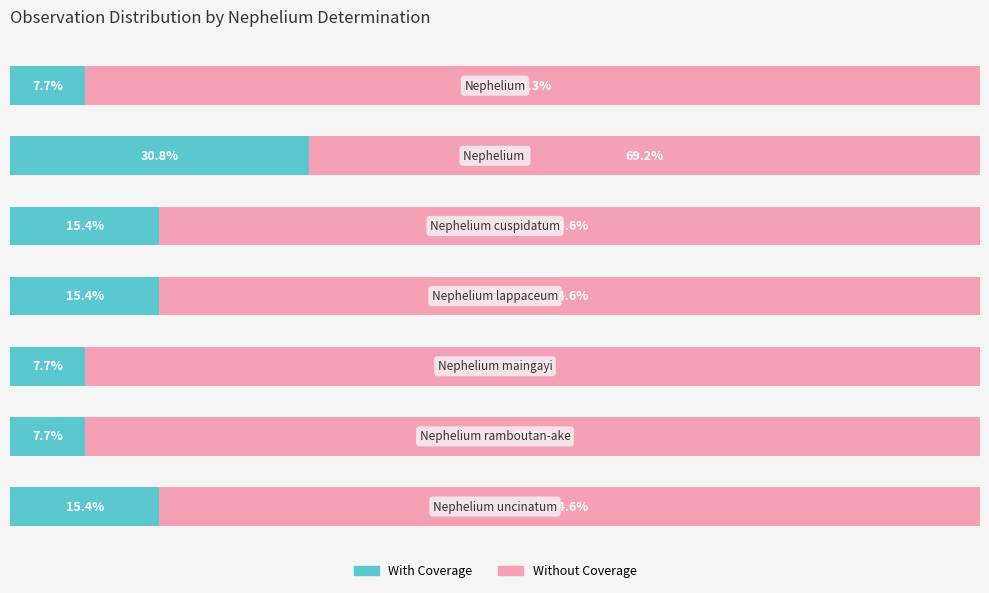

Where does the With Coverage series first go above 15?

1